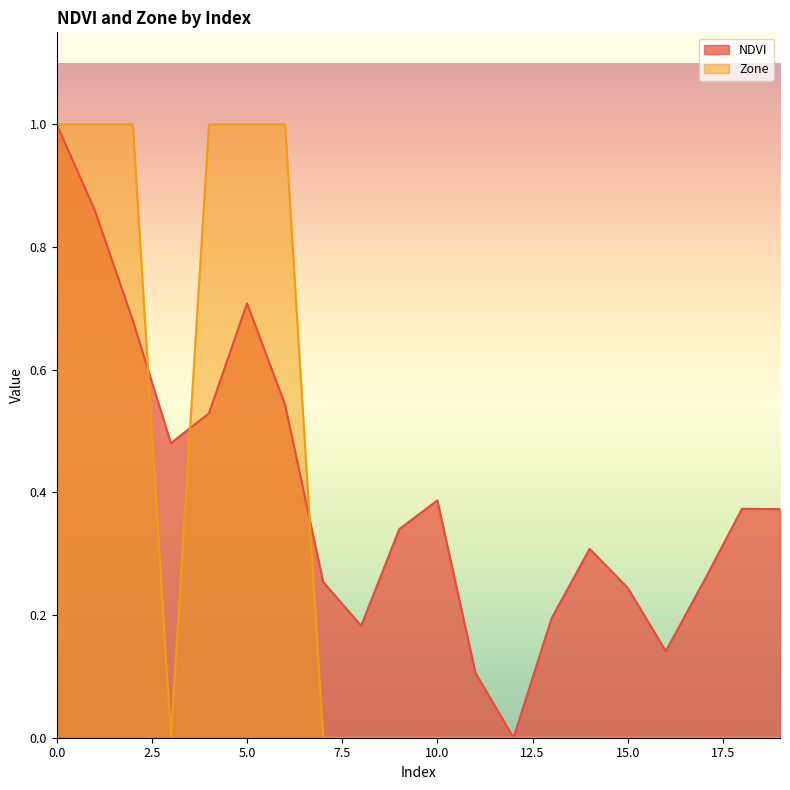

List the labels in order of Zone value, largest first.

0, 1, 2, 4, 5, 6, 3, 7, 8, 9, 10, 11, 12, 13, 14, 15, 16, 17, 18, 19